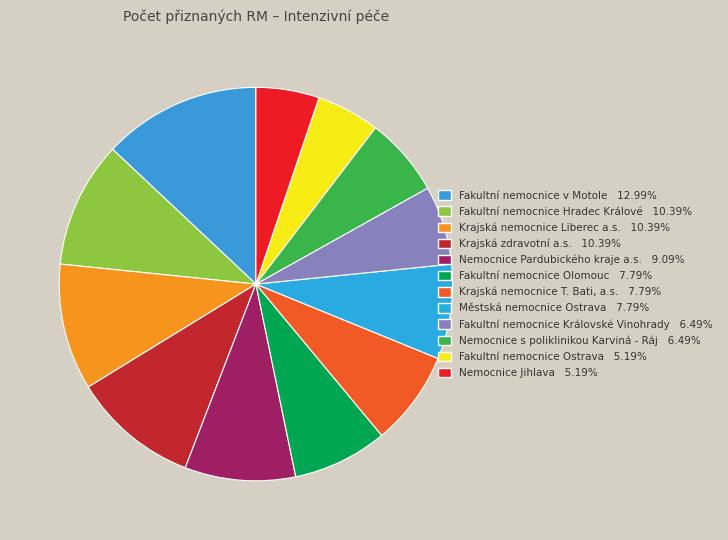

Does Nemocnice Jihlava represent more than half of the total?

No